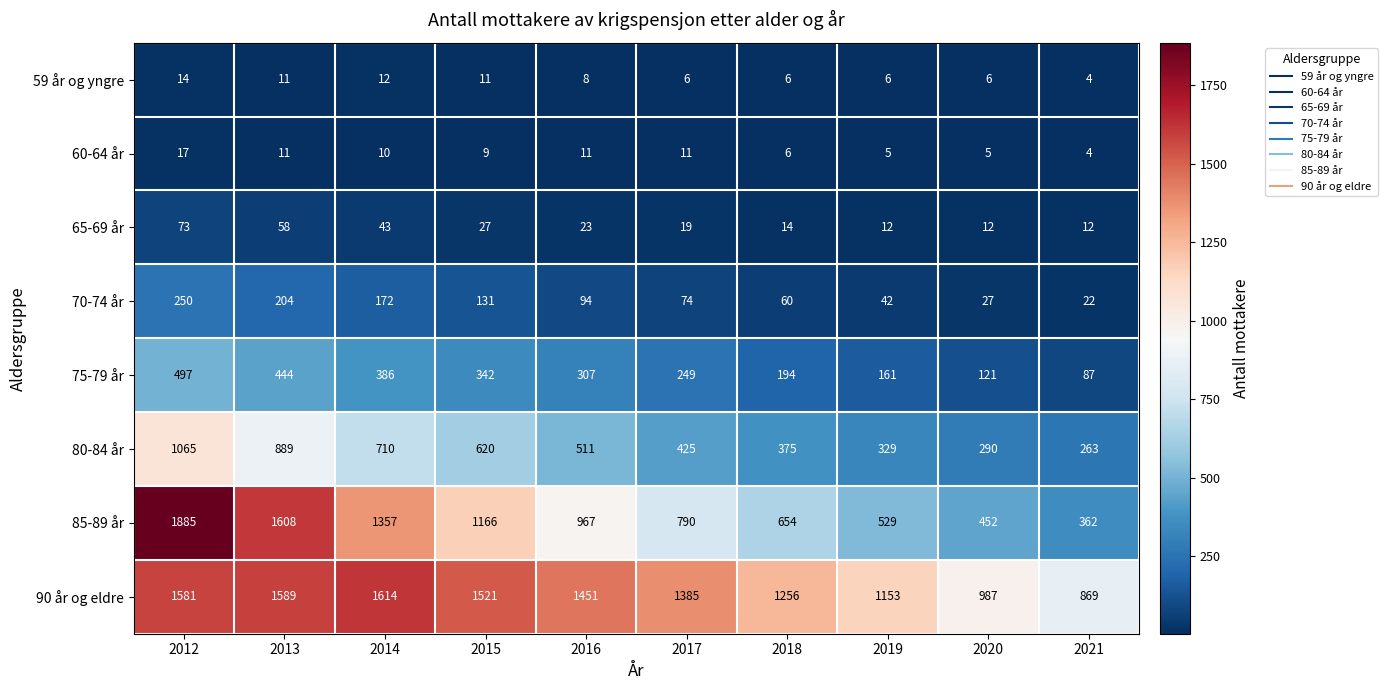

Is it true that 75-79 år equals 441 at 2016?

False